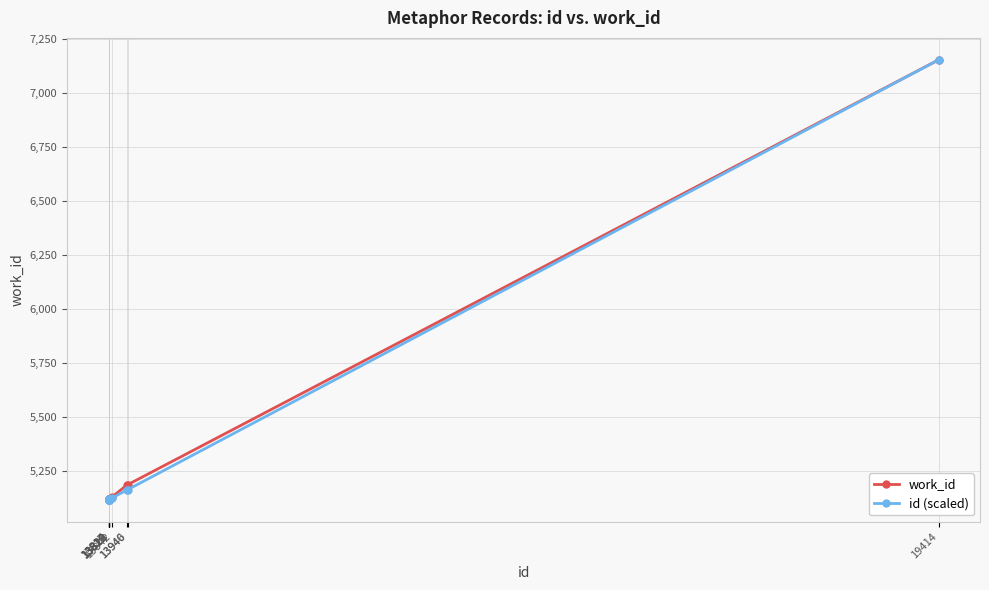

What are all the series names shown in the legend?

work_id, id (scaled)